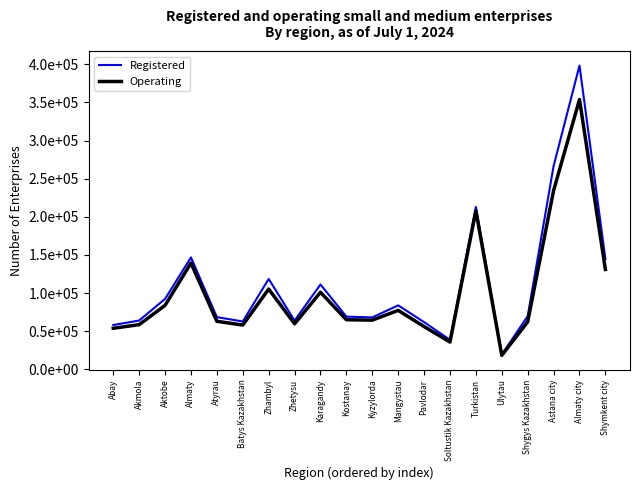

Which series has the largest total across all categories?

Registered